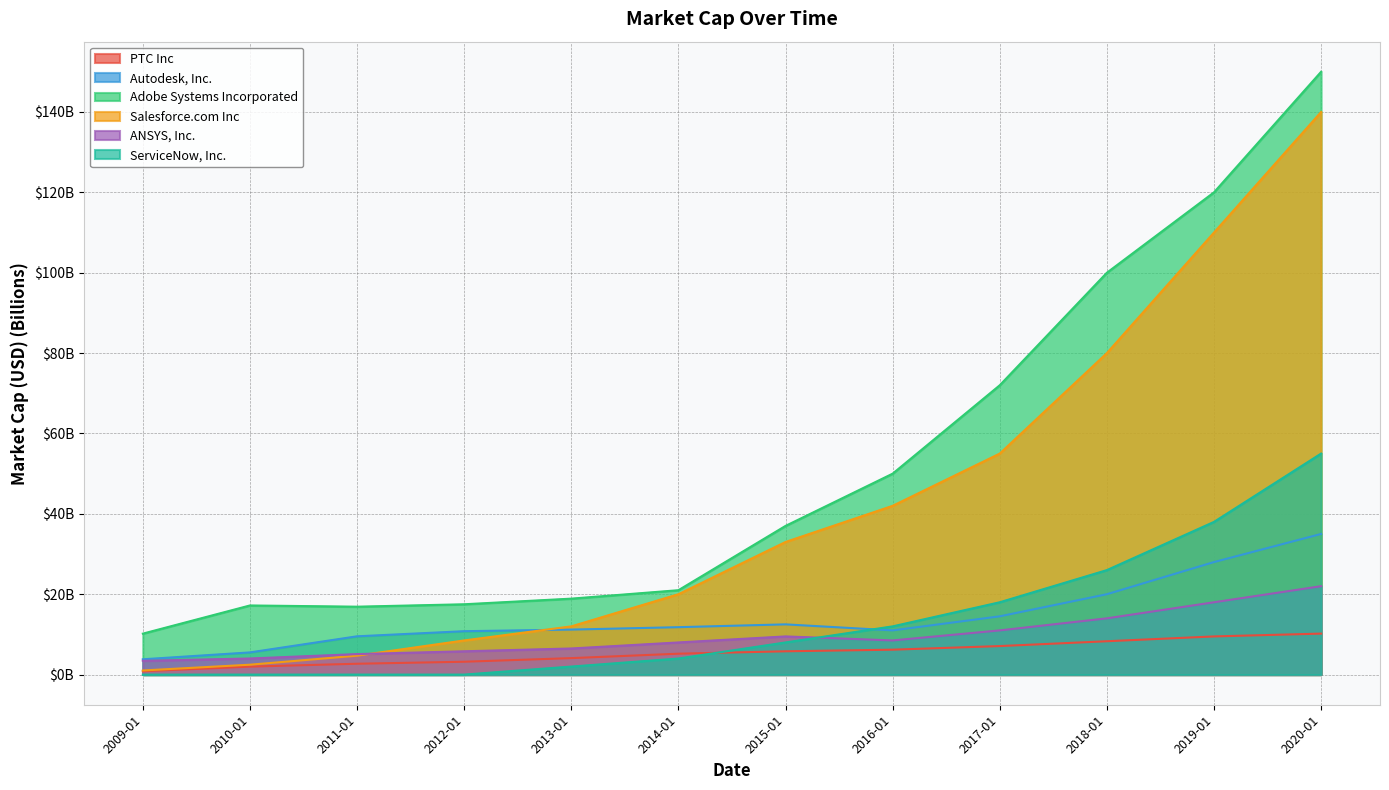

Which series has the largest total across all categories?

Adobe Systems Incorporated